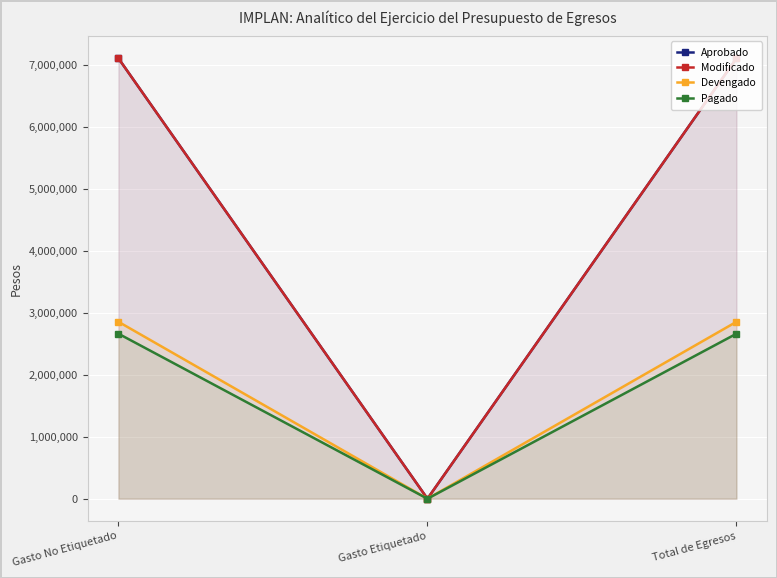

At Gasto No Etiquetado, list the series in order from smallest to largest.

Pagado, Devengado, Aprobado, Modificado